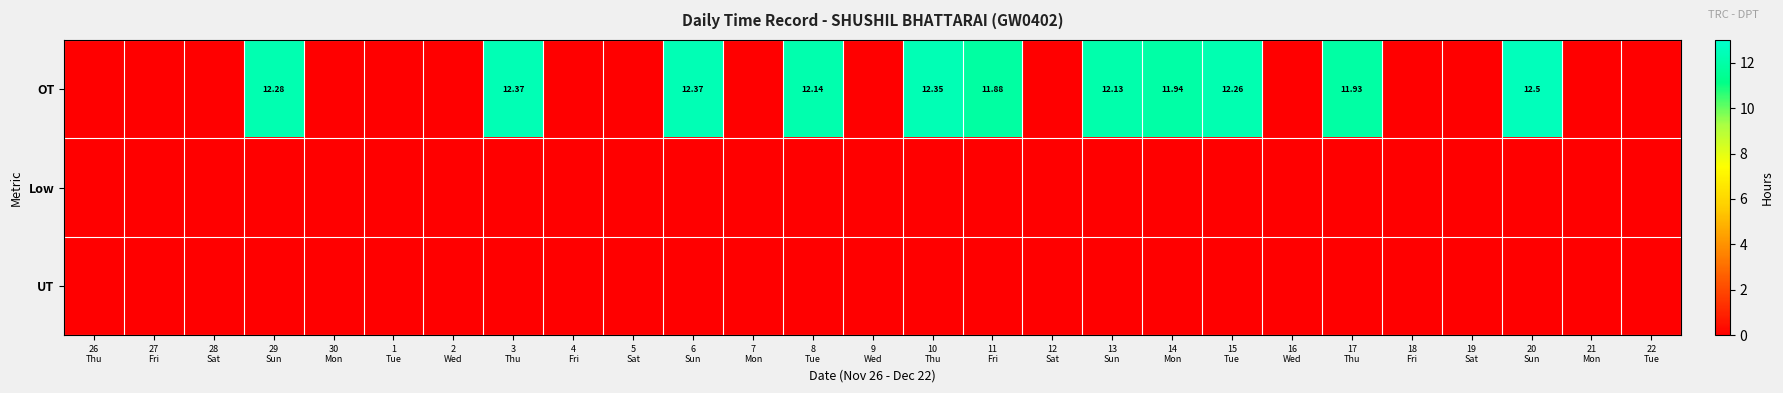

Which series changed the most between 29 Sun and 8 Tue?

OT